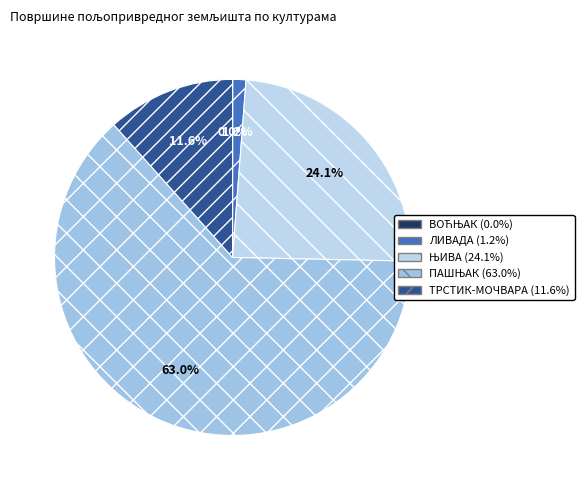

What is the majority slice?

ПАШЊАК